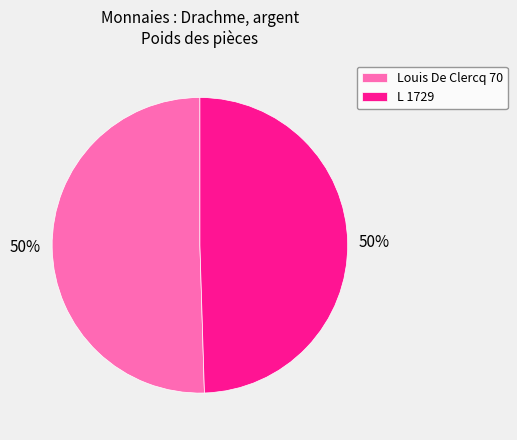

Combined, do L 1729 and Louis De Clercq 70 account for over 50%?

Yes